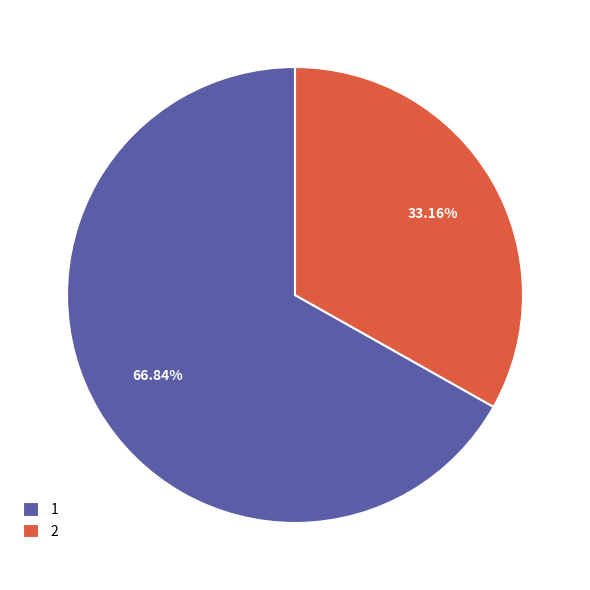

How many slices are in this pie chart?

2